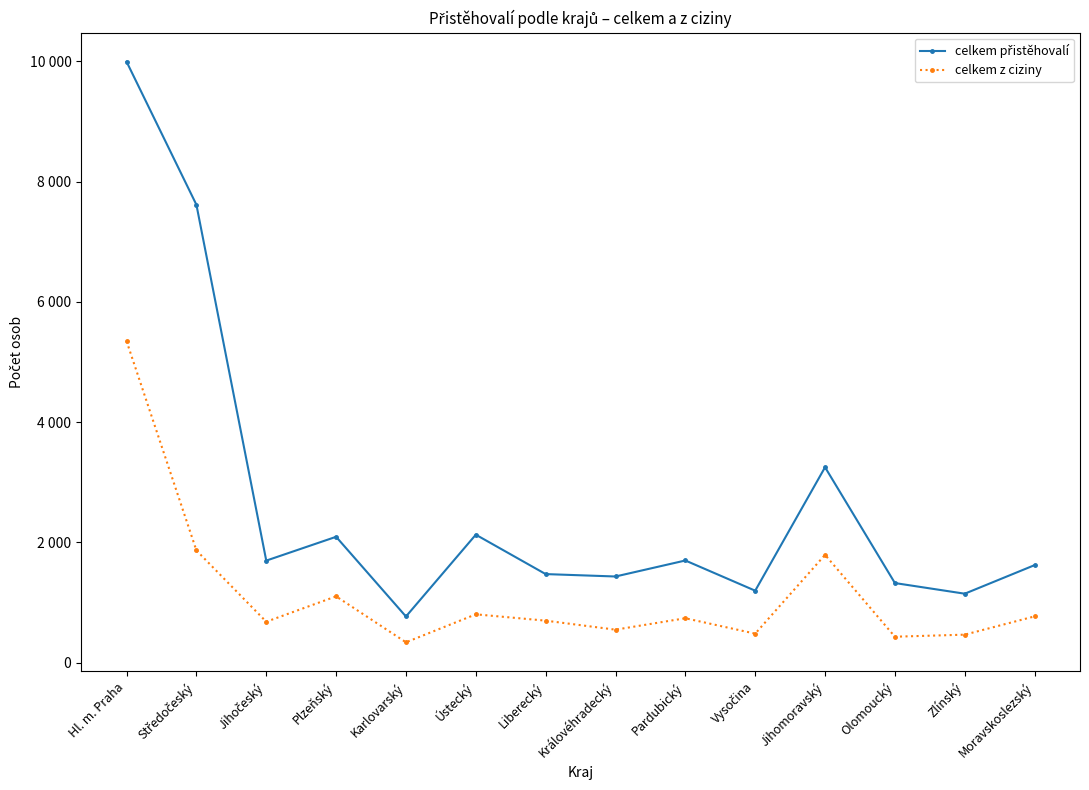

Is this an area chart (filled region under the line)?

No